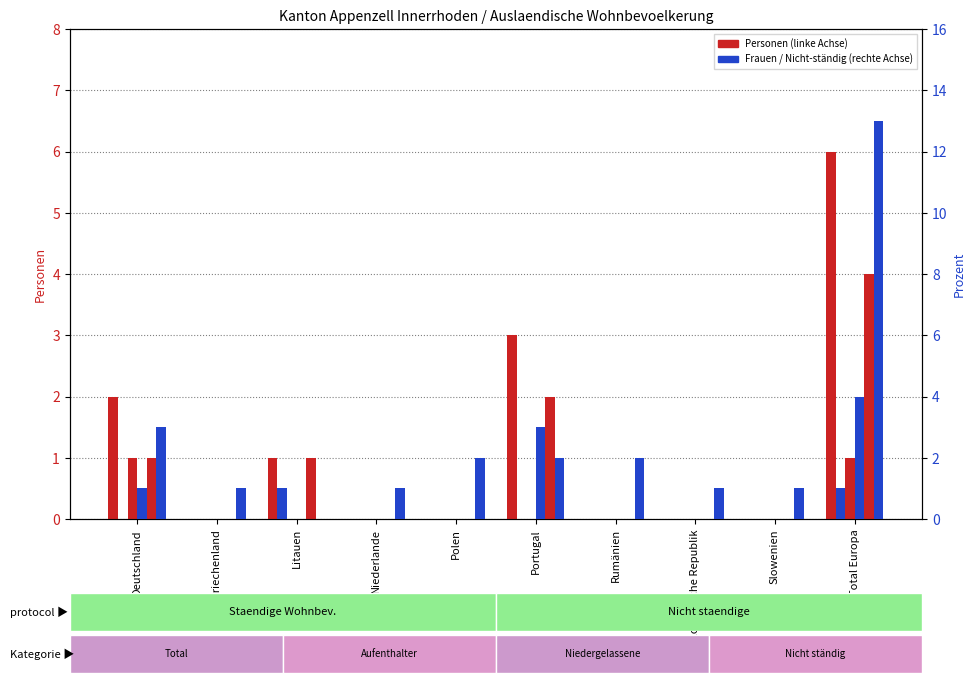

True or false: Frauen staendig (col_5) has a value of 4 at Total Europa.

True